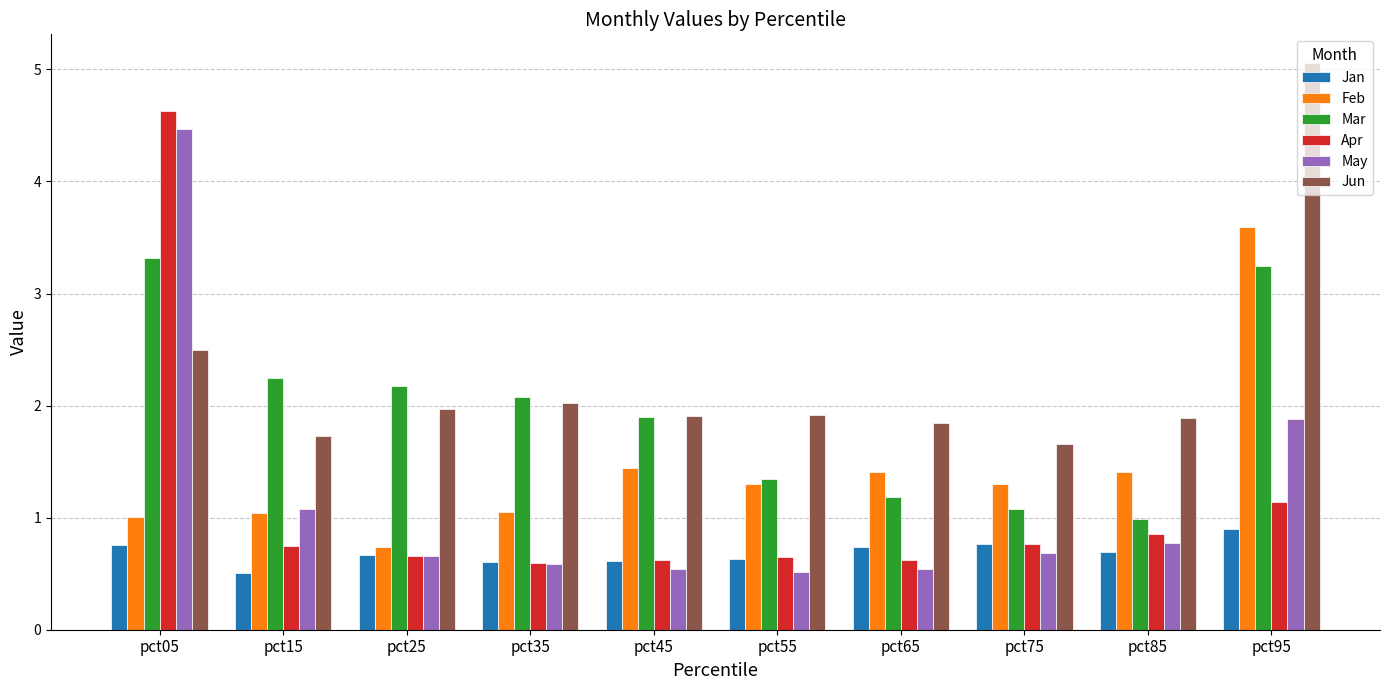

How many categories are shown in the chart?

10